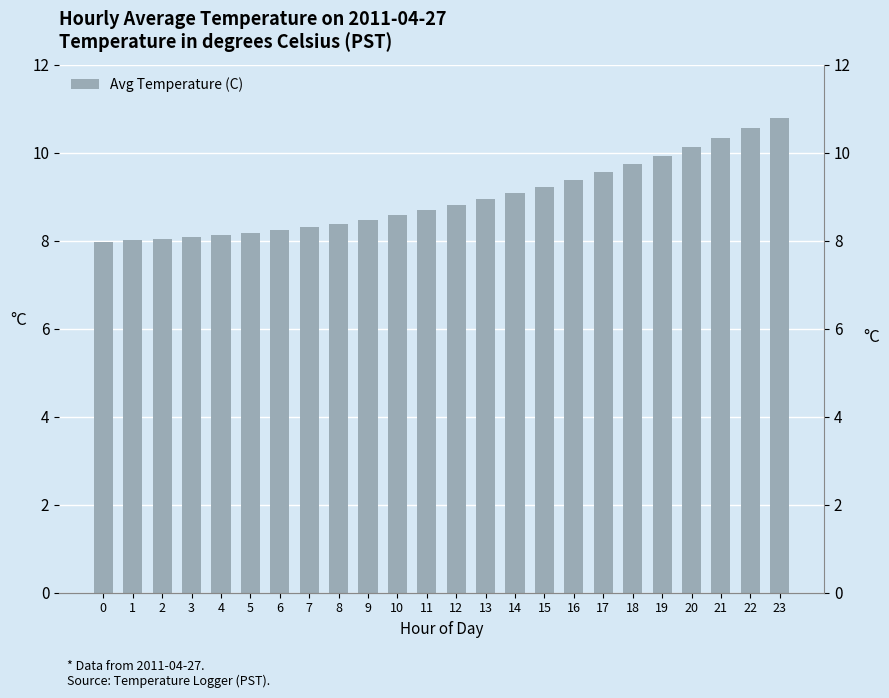

What is the difference between the second highest and second lowest values?

2.6